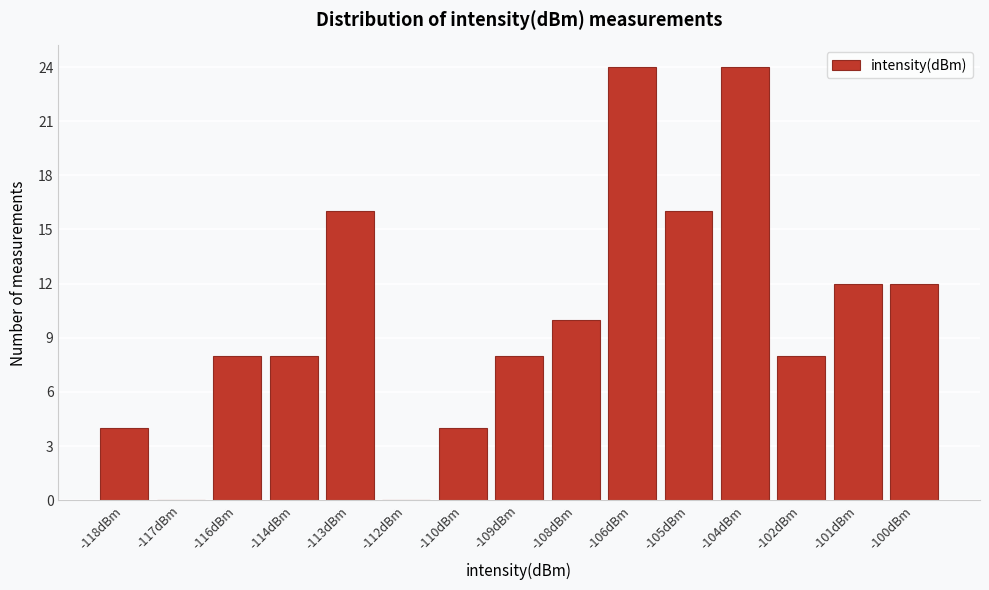

Reading left to right, extract all data points from this chart.

-118dBm=4	-117dBm=0	-116dBm=8	-114dBm=8	-113dBm=16	-112dBm=0	-110dBm=4	-109dBm=8	-108dBm=10	-106dBm=24	-105dBm=16	-104dBm=24	-102dBm=8	-101dBm=12	-100dBm=12